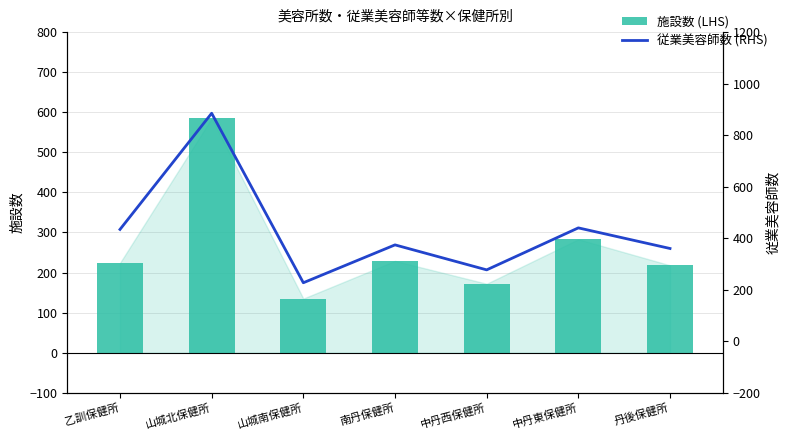

Which series has the largest total across all categories?

従業美容師数 (RHS)